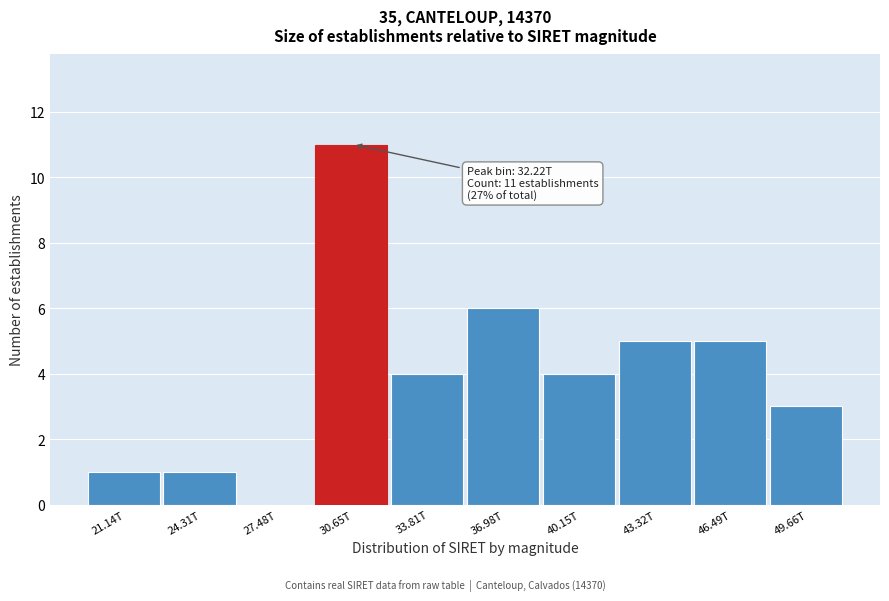

Reading left to right, what are all the values shown in this chart?

21.14T=1	24.31T=1	27.48T=0	30.65T=11	33.81T=4	36.98T=6	40.15T=4	43.32T=5	46.49T=5	49.66T=3